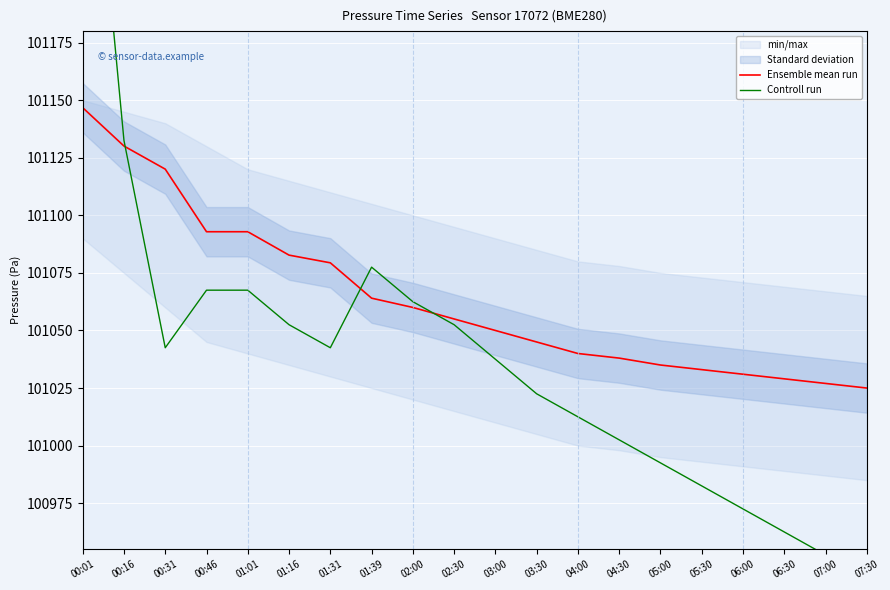

What is the value of the Ensemble mean run point at the 12th from the left?

101045.0